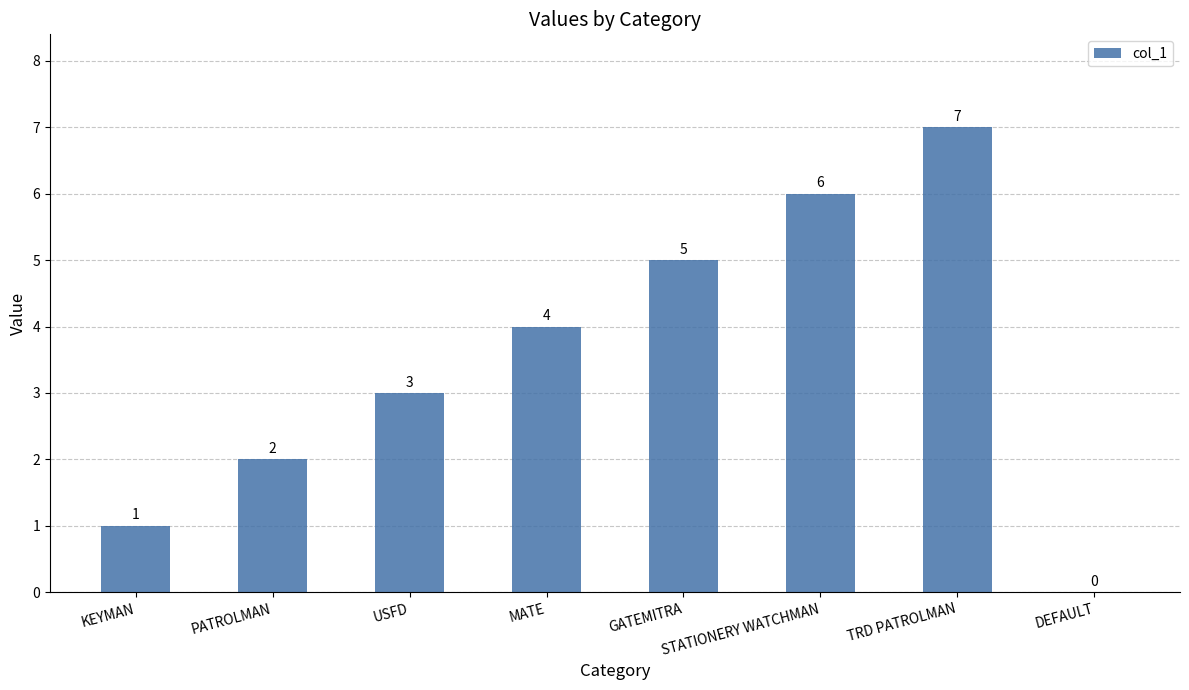

Reading right to left, what are all the values shown in this chart?

0	7	6	5	4	3	2	1